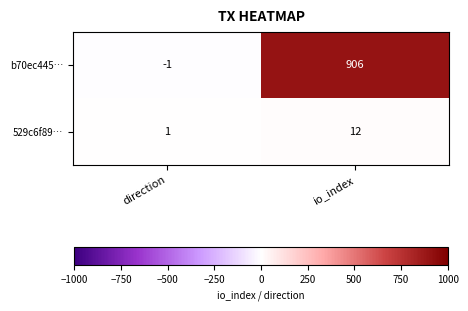

Is the value of 529c6f89… at io_index greater than the value of b70ec445… at io_index?

No